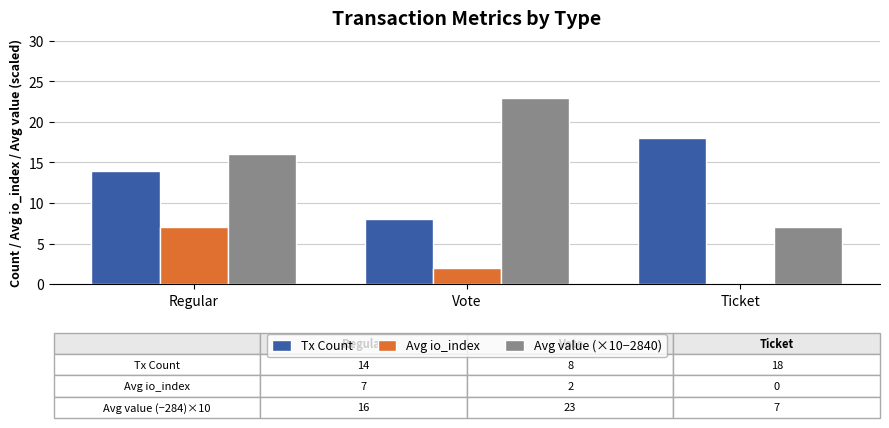

Reading right to left, list all the values displayed in this chart.

Tx Count: Ticket=18	Vote=8	Regular=14
Avg io_index: Ticket=0	Vote=2	Regular=7
Avg value (×10−2840): Ticket=7	Vote=23	Regular=16